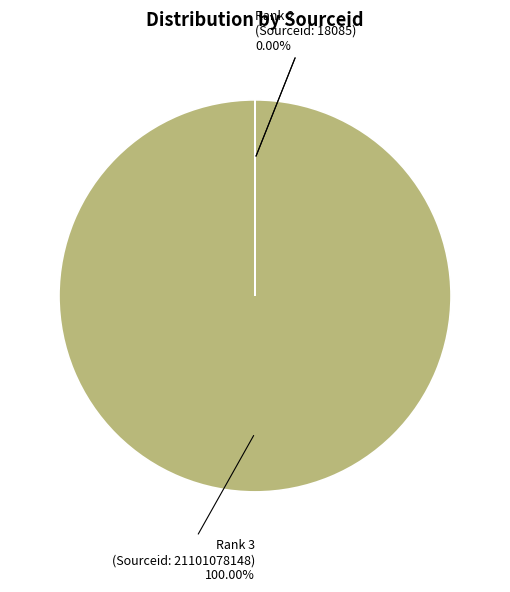

Which category has the biggest portion of the pie?

Rank 3 (Sourceid: 21101078148)